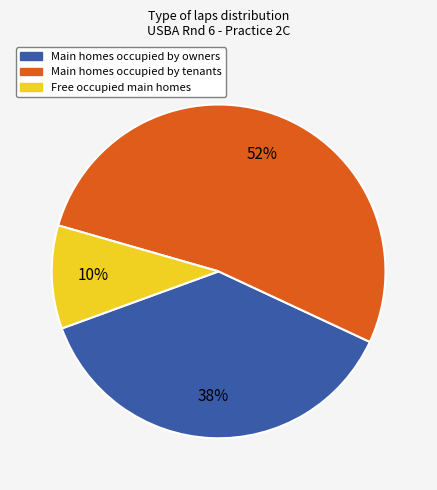

Combined, do Main homes occupied by tenants and Free occupied main homes account for over 50%?

Yes